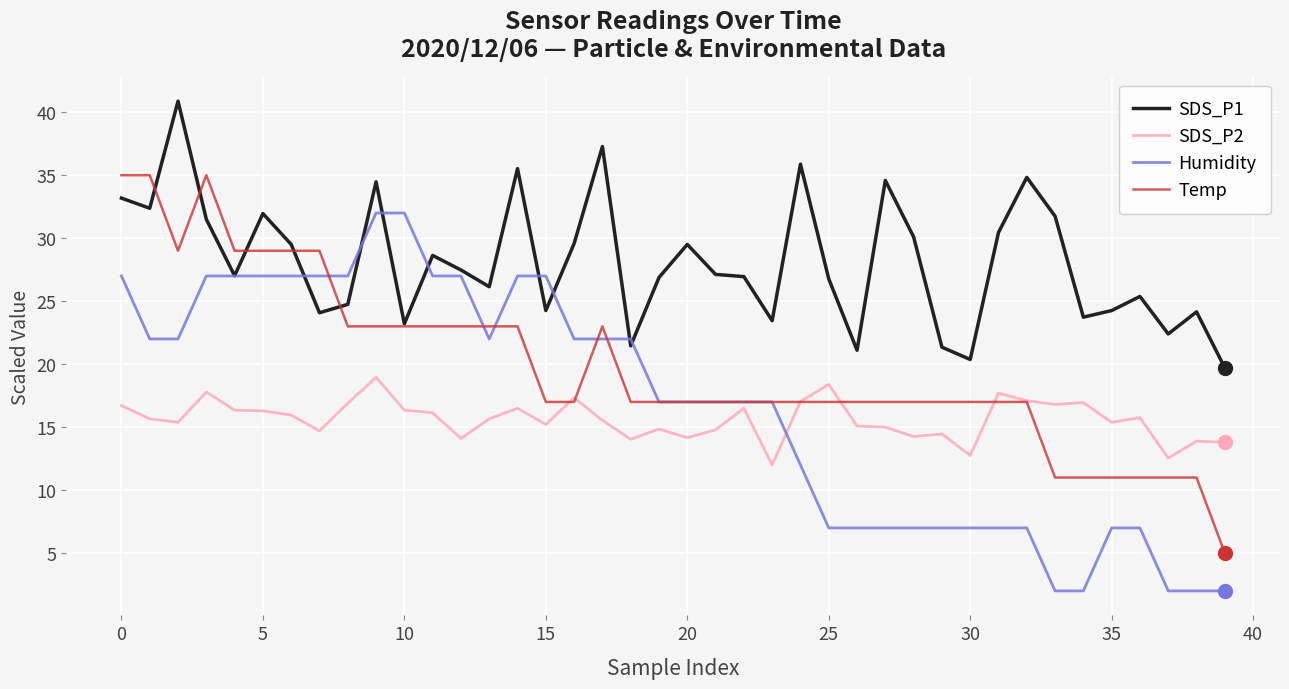

What is the smallest value displayed?

2.0